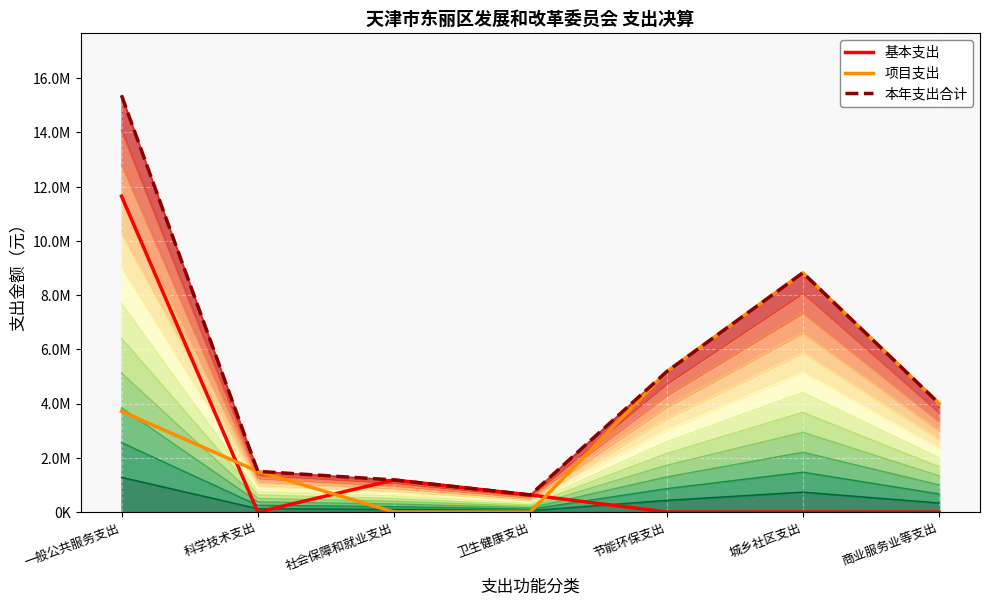

What is the label of the 4th point from the left?

卫生健康支出